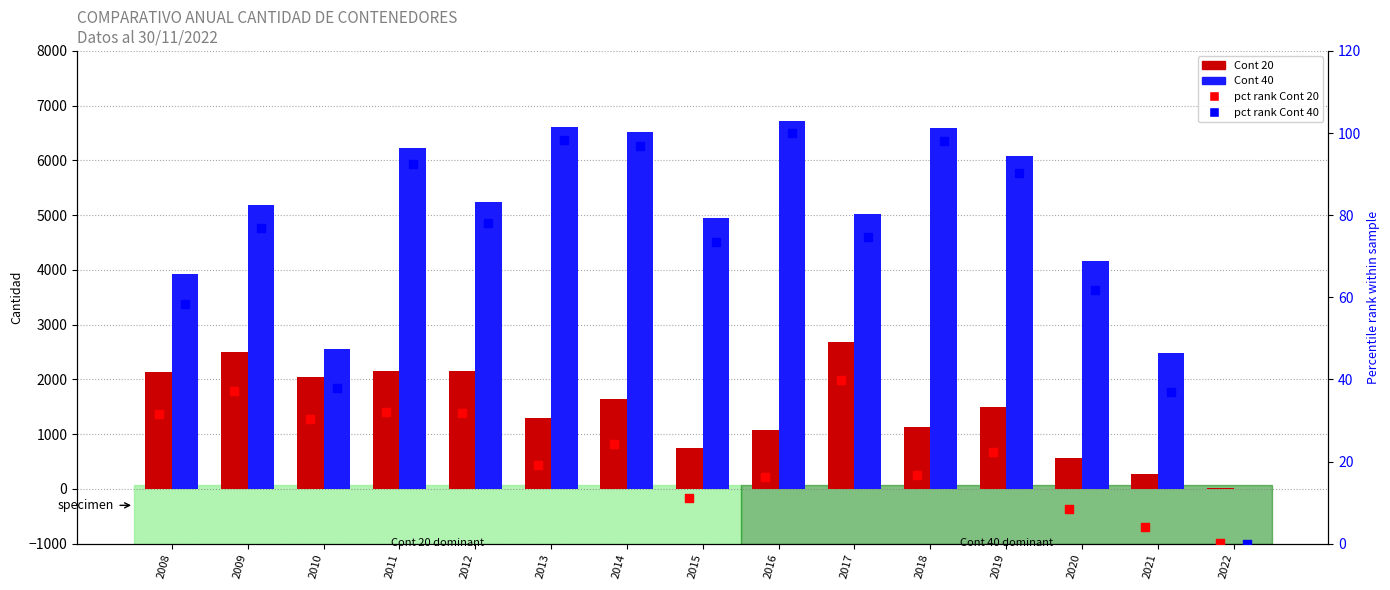

At how many categories does at least one series exceed 5058?

8